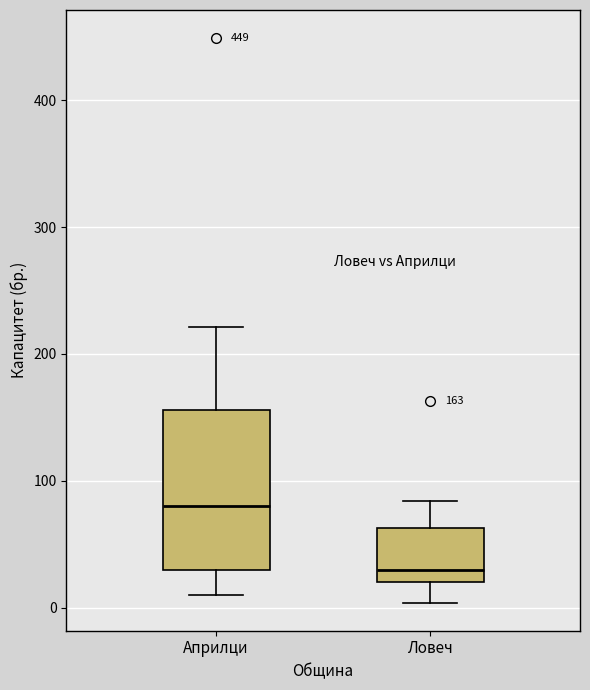

Which box's median line is the highest?

Априлци